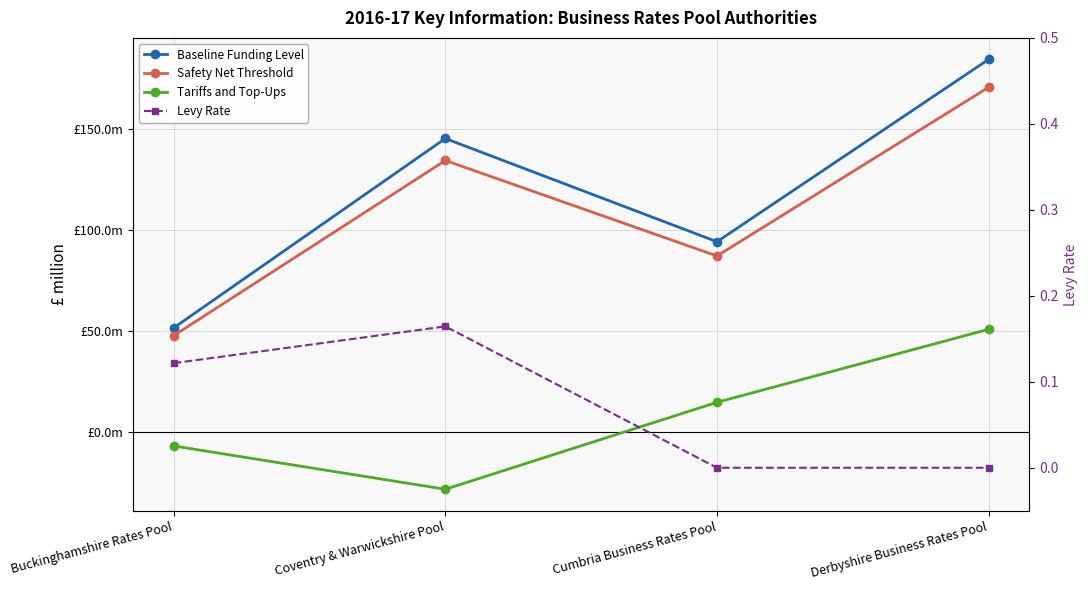

True or false: Tariffs and Top-Ups and Safety Net Threshold intersect in this chart.

False